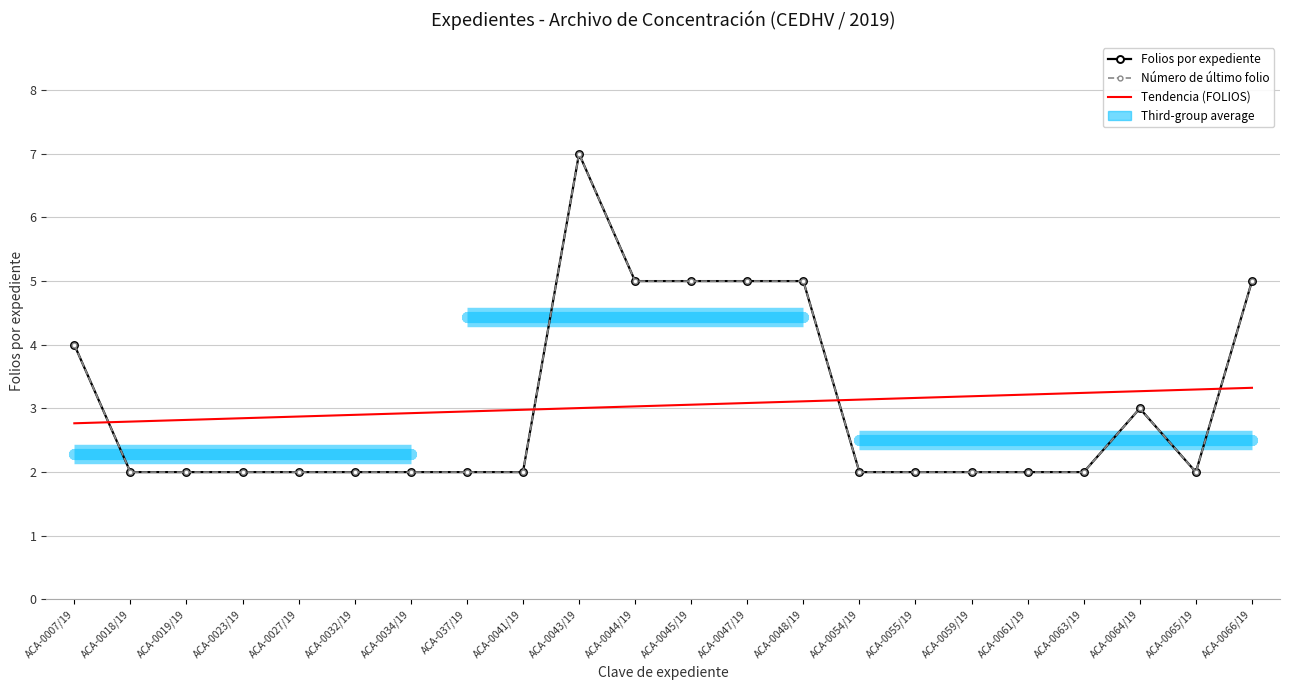

True or false: Número de último folio and Tendencia (FOLIOS) cross at least once.

True